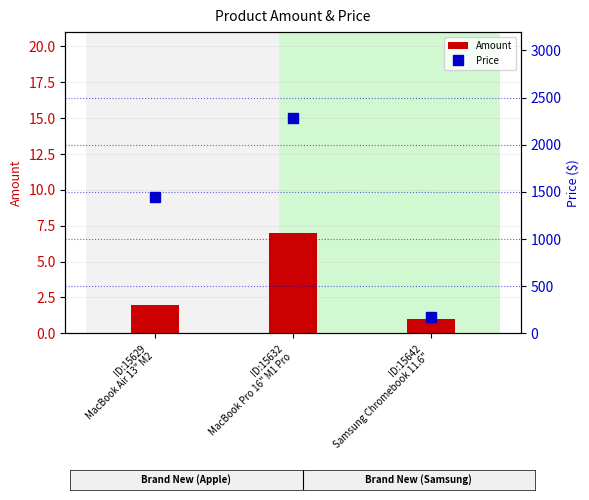

Which category has the highest value across all series?

ID:15632
MacBook Pro 16" M1 Pro